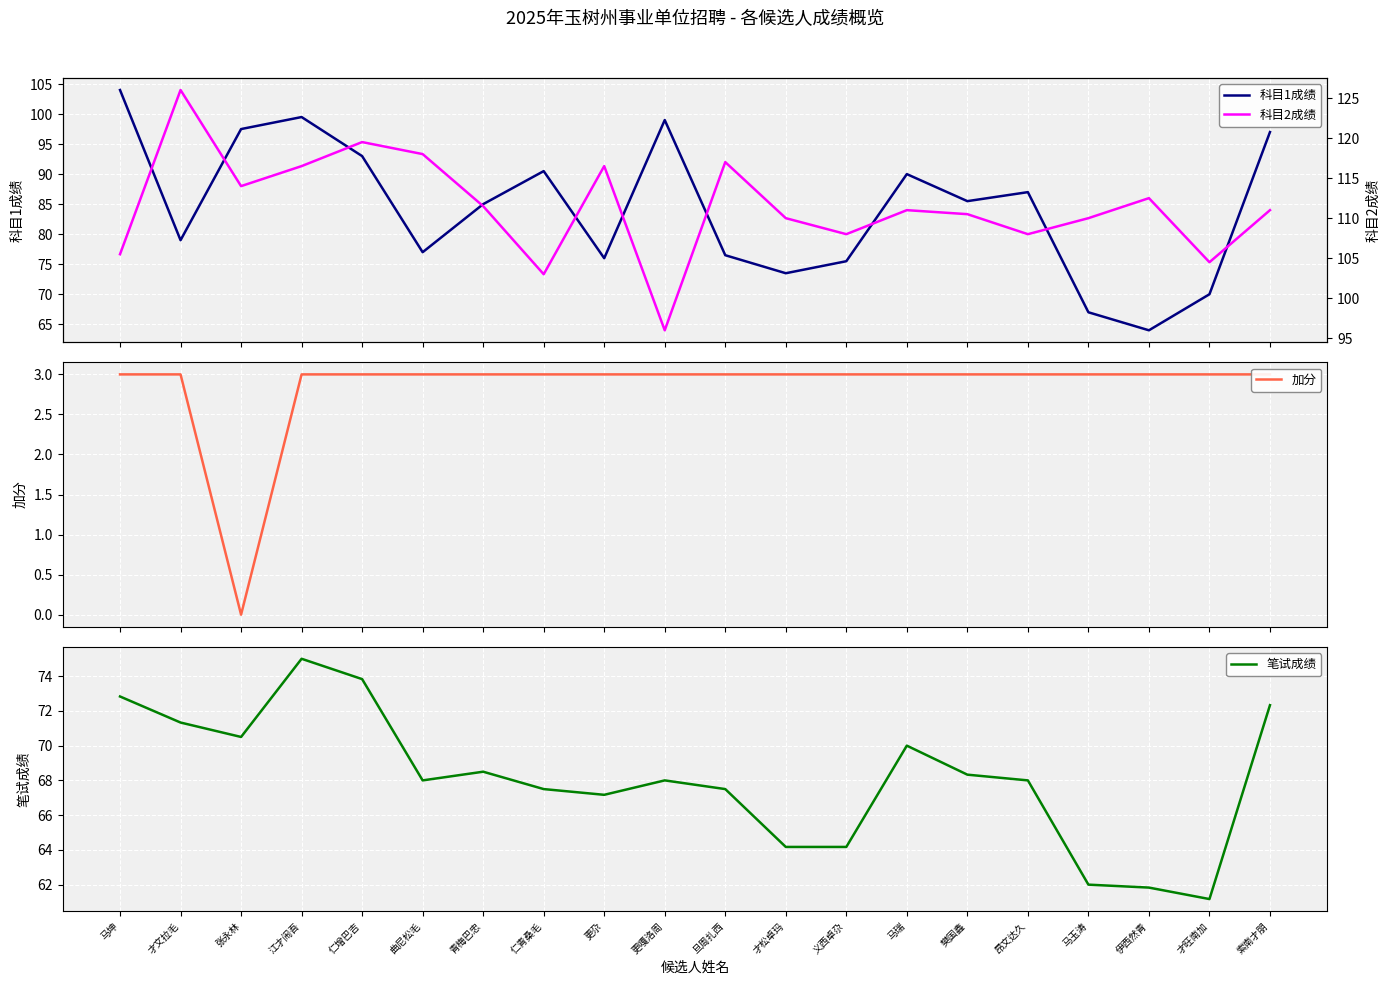

How many categories are shown in the chart?

20